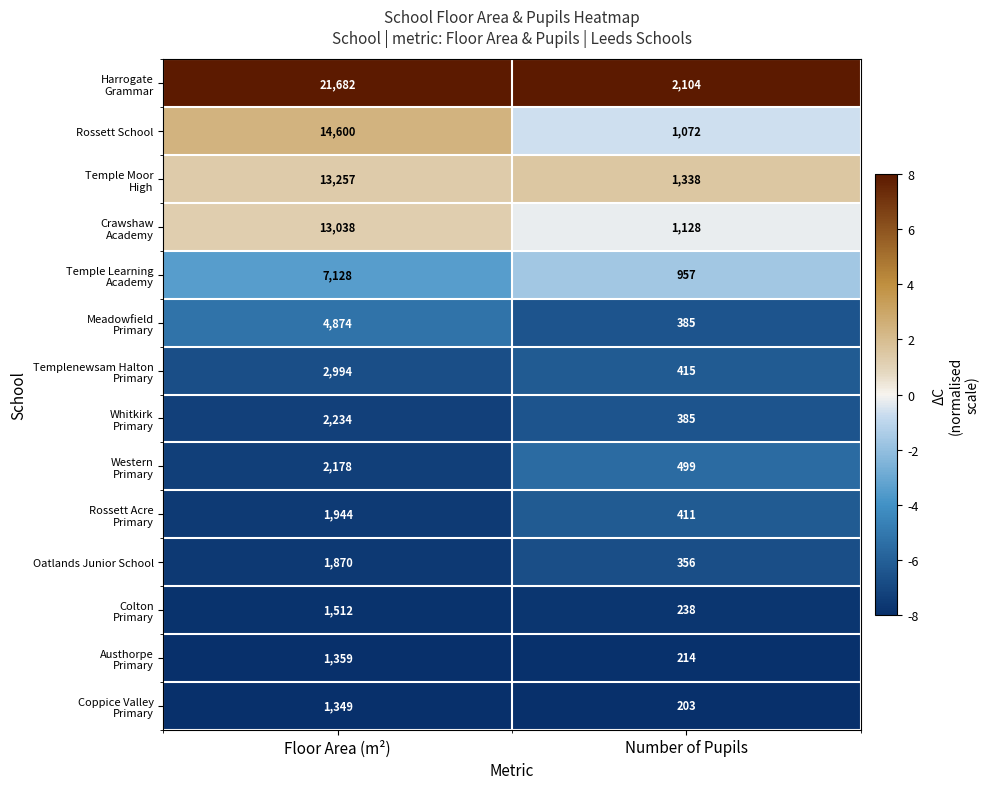

What is the spread (max minus min) of values at Floor Area (m²)?

20333